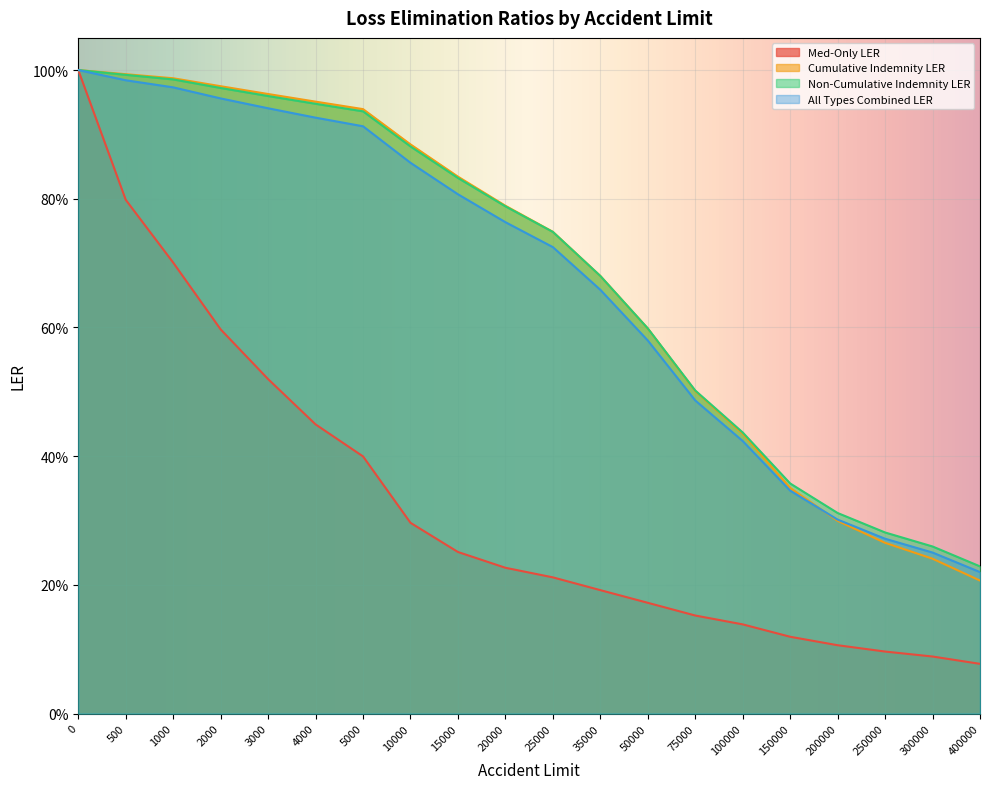

What is the approximate value of Med-Only LER at 1000?

0.7